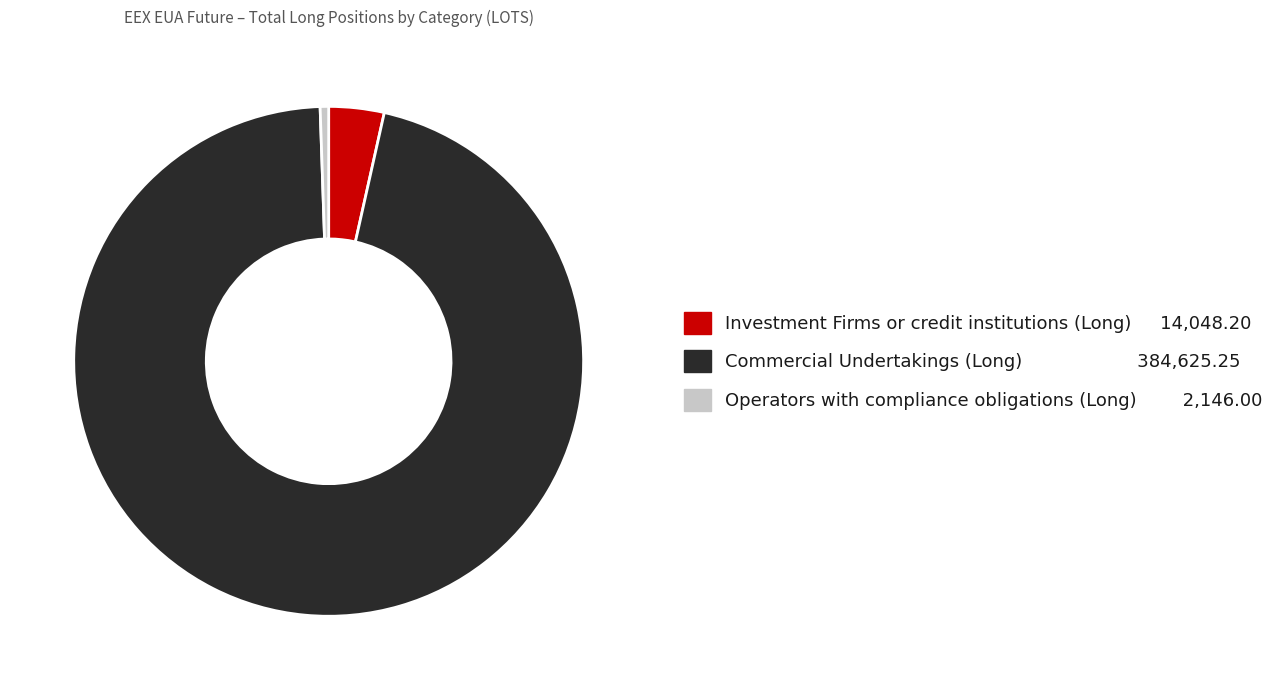

Combined, do Investment Firms or credit institutions (Long) and Operators with compliance obligations (Long) account for over 50%?

No